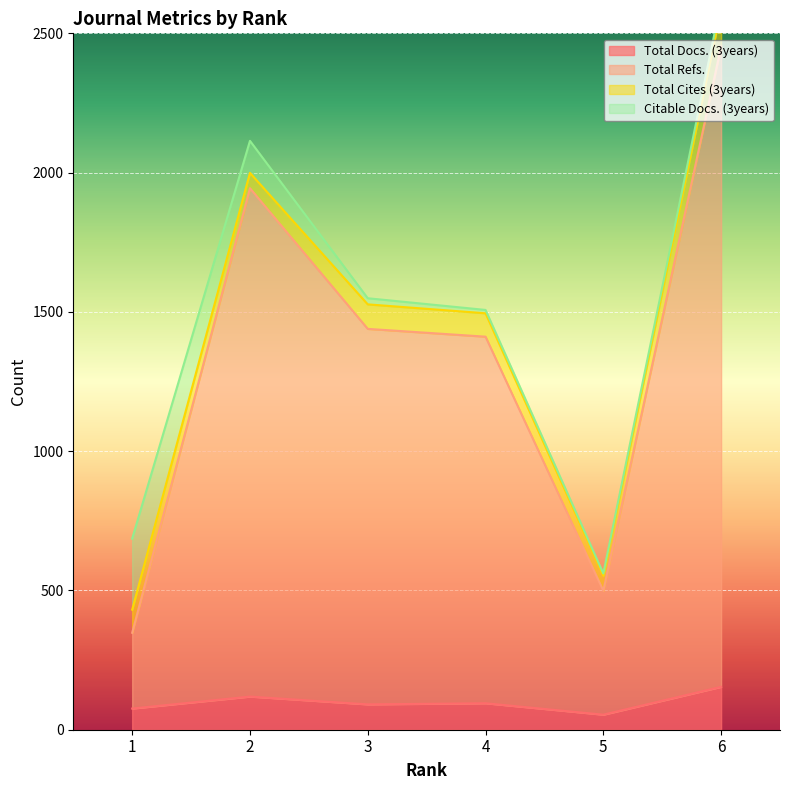

What is the maximum value for Total Docs. (3years)?

154